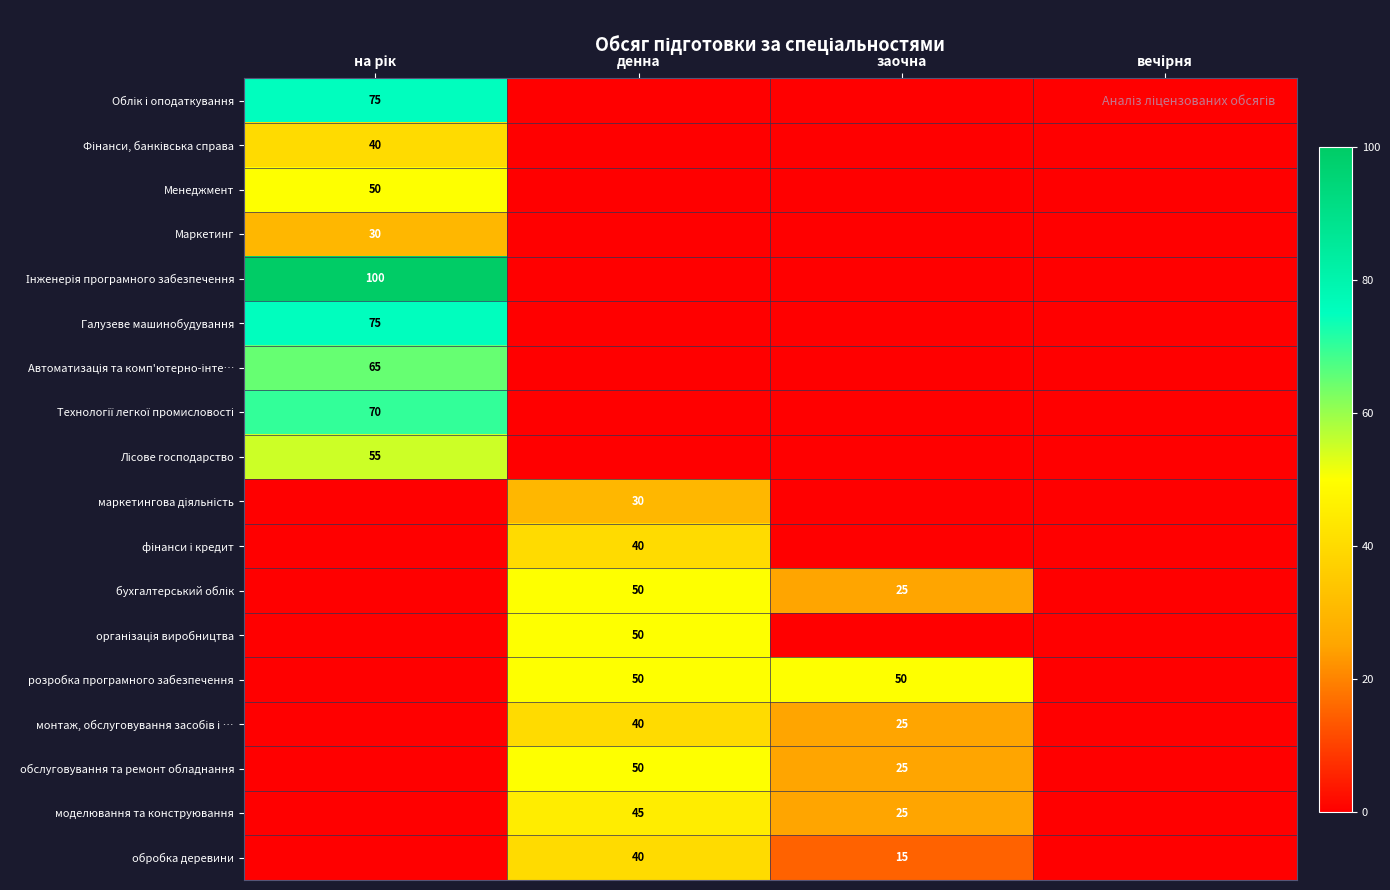

True or false: обслуговування та ремонт обладнання has a value of 25 at заочна.

True